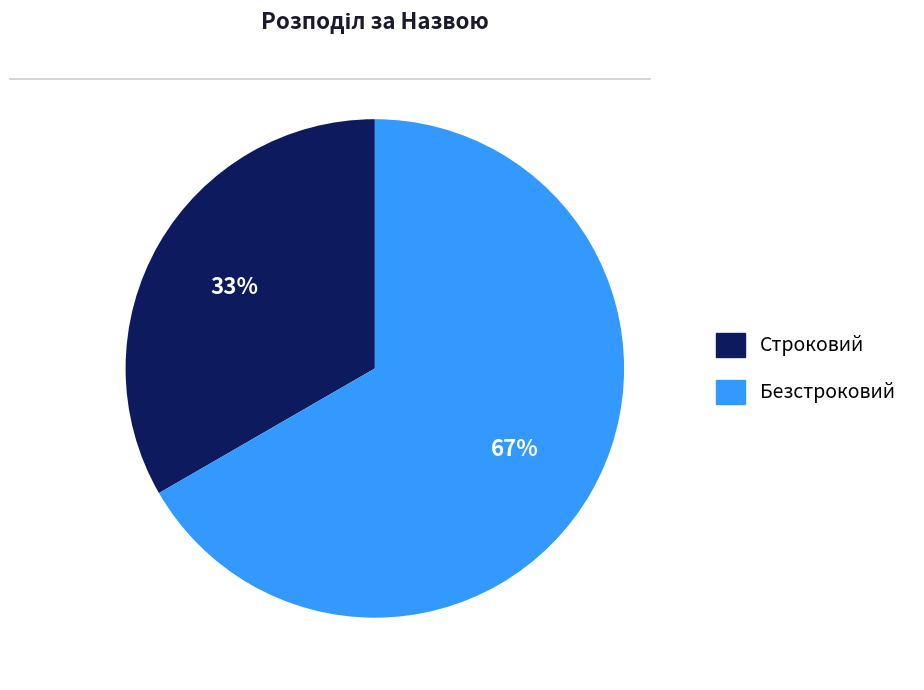

Combined, do Безстроковий and Строковий account for over 50%?

Yes